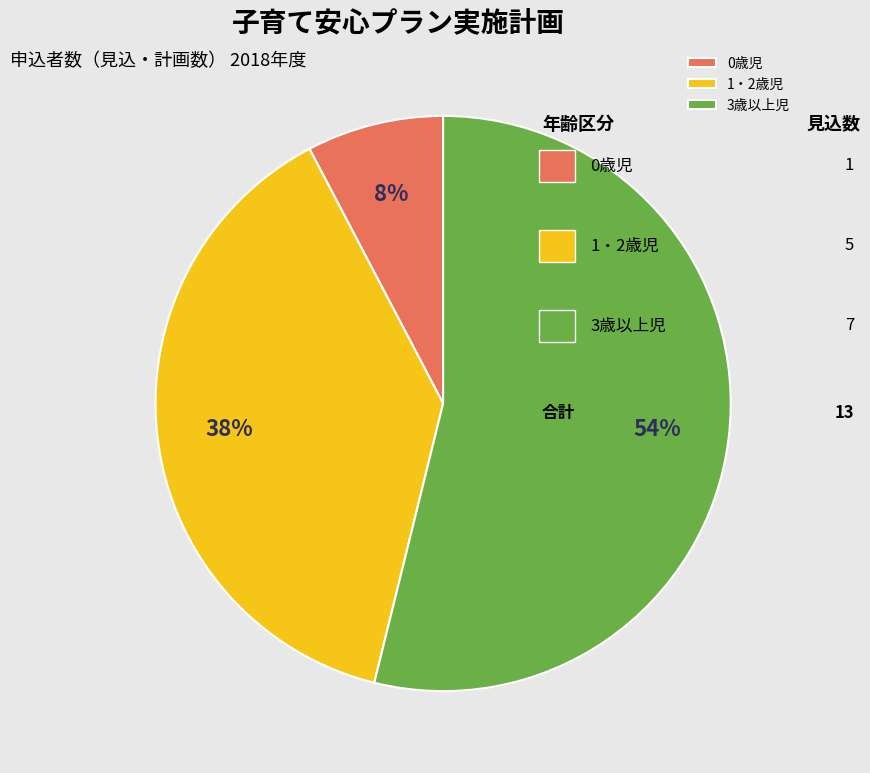

Which has a higher value, 1・2歳児 or 3歳以上児?

3歳以上児